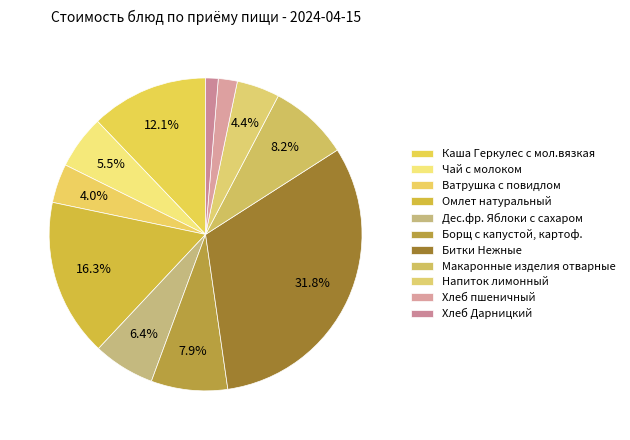

To the nearest percent, what is the difference between the Чай с молоком and Хлеб пшеничный slice percentages?

4%